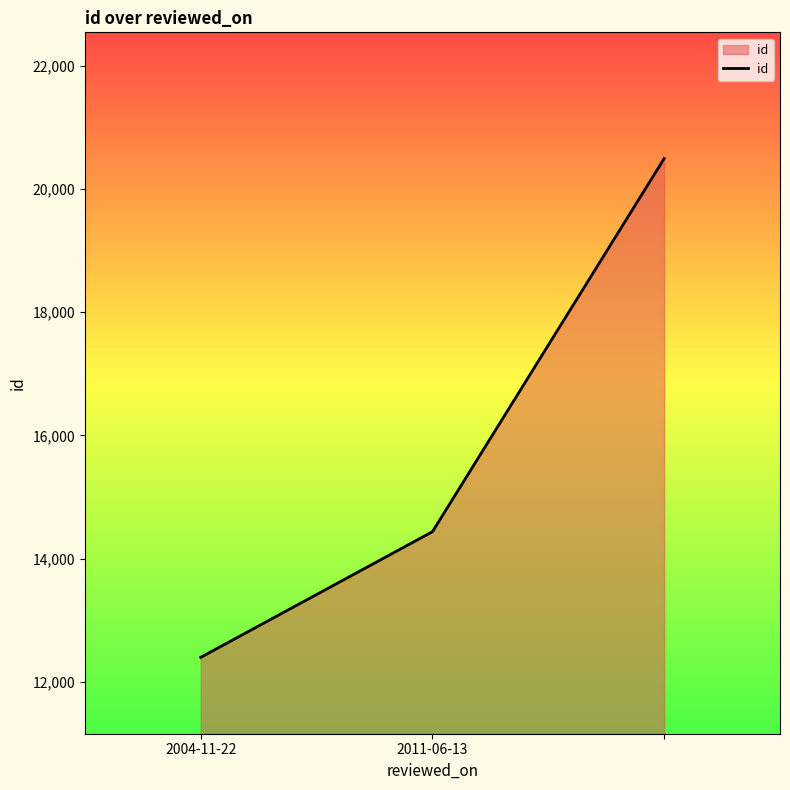

What is the average value?

15775